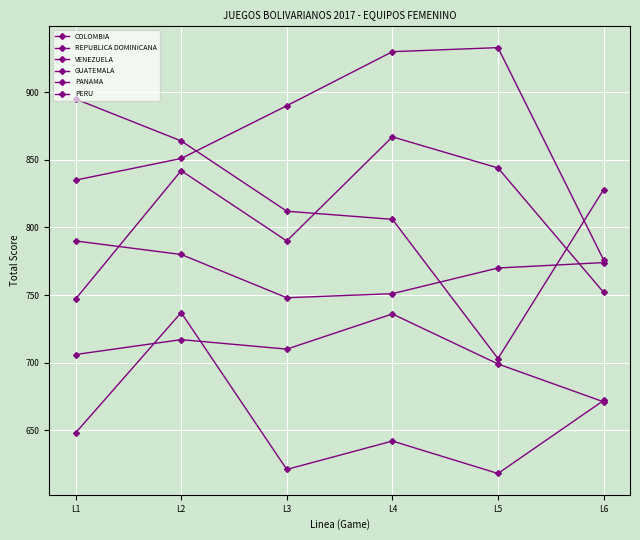

Is this an area chart (filled region under the line)?

No